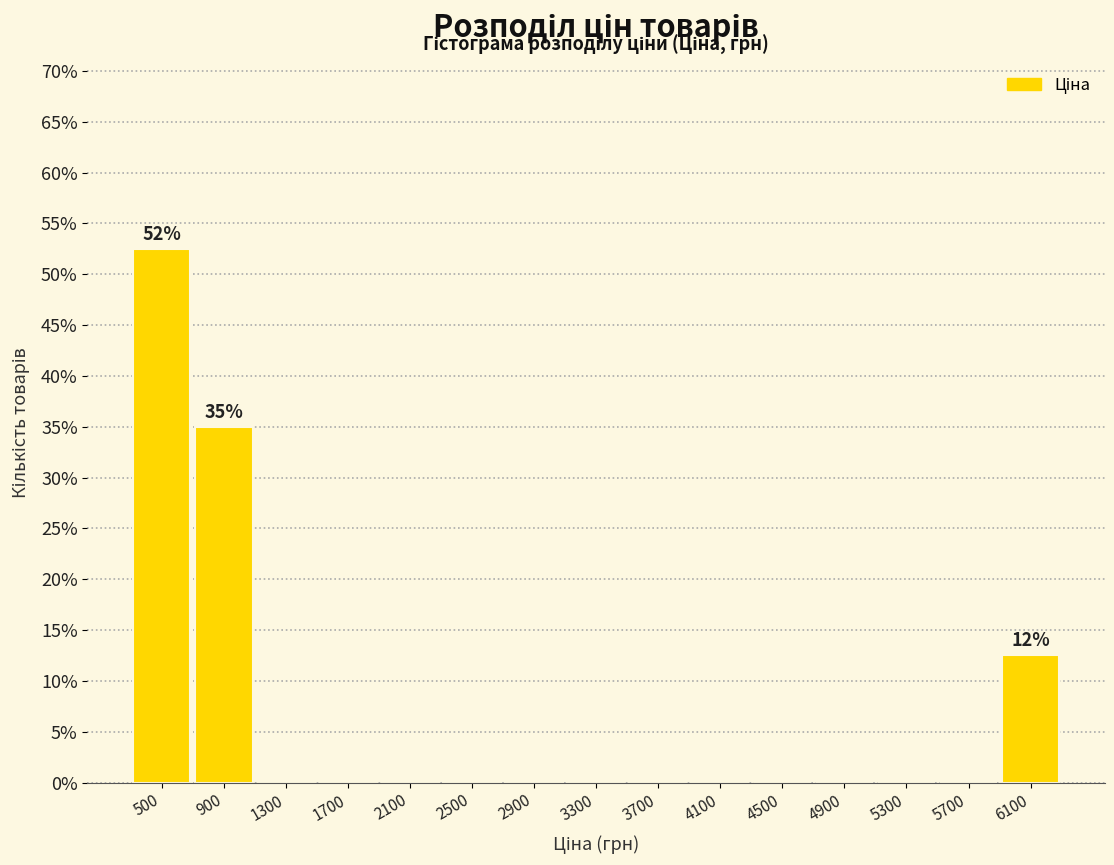

Over which range of the x-axis is the bar tallest?

300 to 700